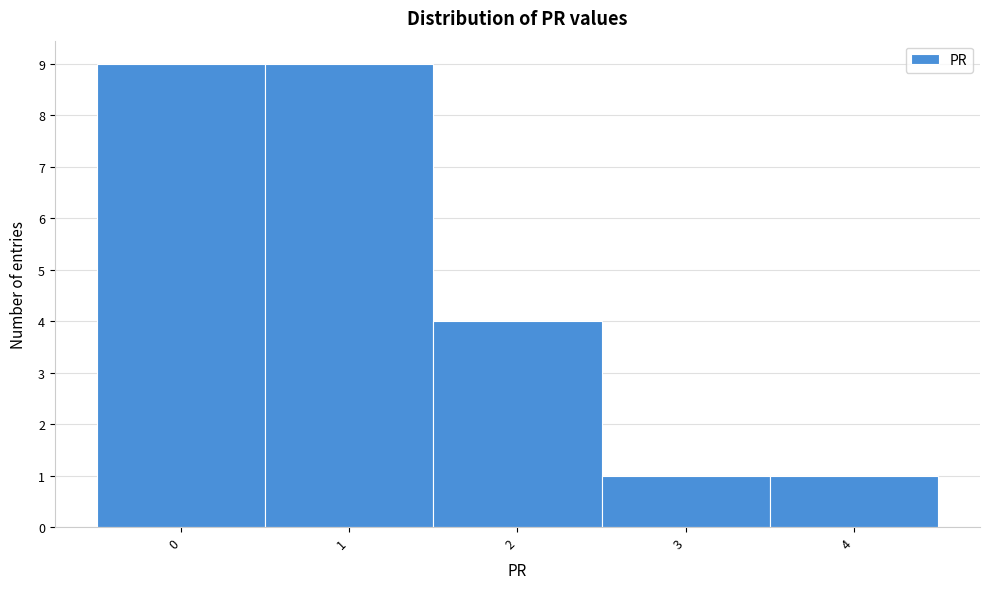

Reading left to right, list every bar in this chart as the range it spans on the x-axis followed by its height. The values are not printed on the chart, so give them approximately, as read against the axis.

-0.5 to 0.5: 9
0.5 to 1.5: 9
1.5 to 2.5: 4
2.5 to 3.5: 1
3.5 to 4.5: 1